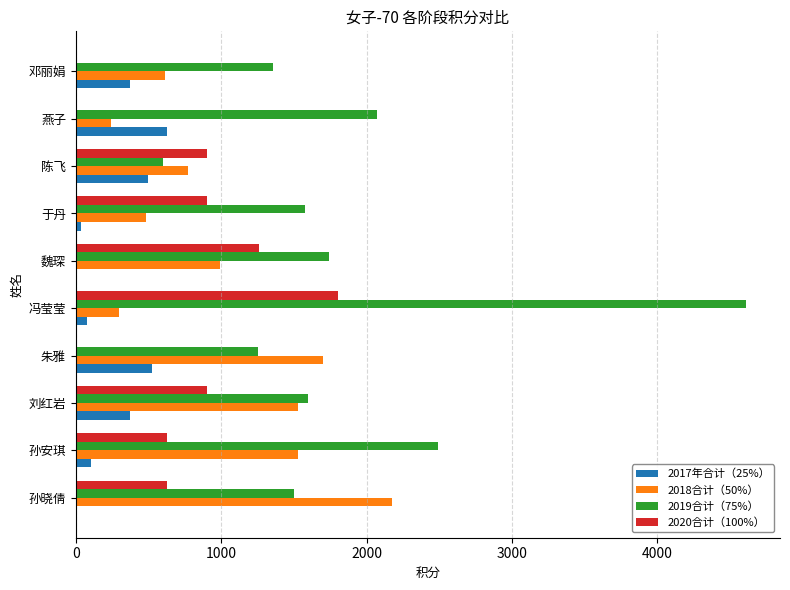

Which category has the highest value across all series?

冯莹莹